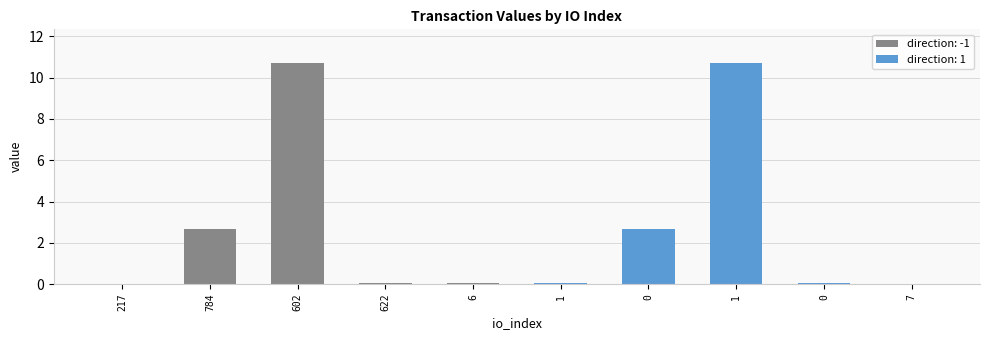

Reading right to left, what are all the values shown in this chart?

7=0.0	0=0.0	1=10.7	0=2.7	1=0.0	6=0.0	622=0.0	602=10.7	784=2.7	217=0.0